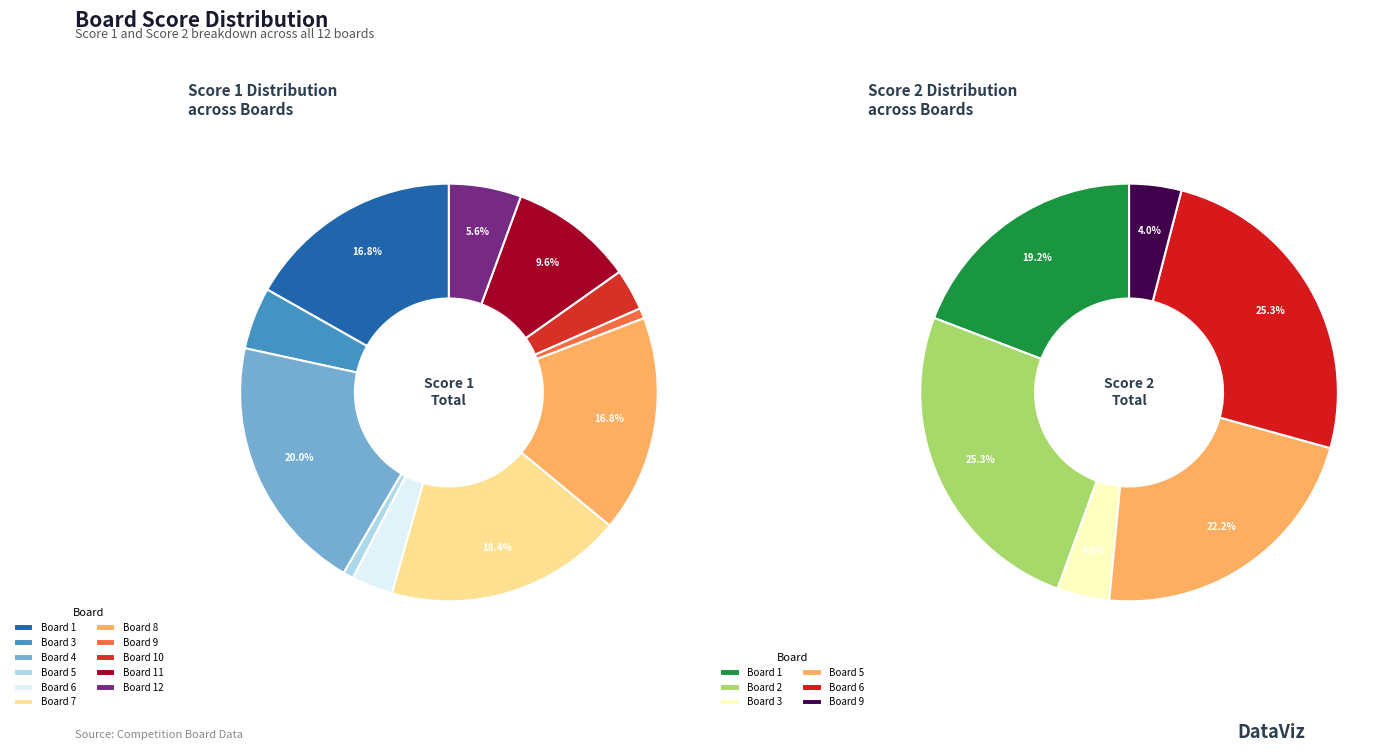

True or false: 2 accounts for 32% of the total.

False